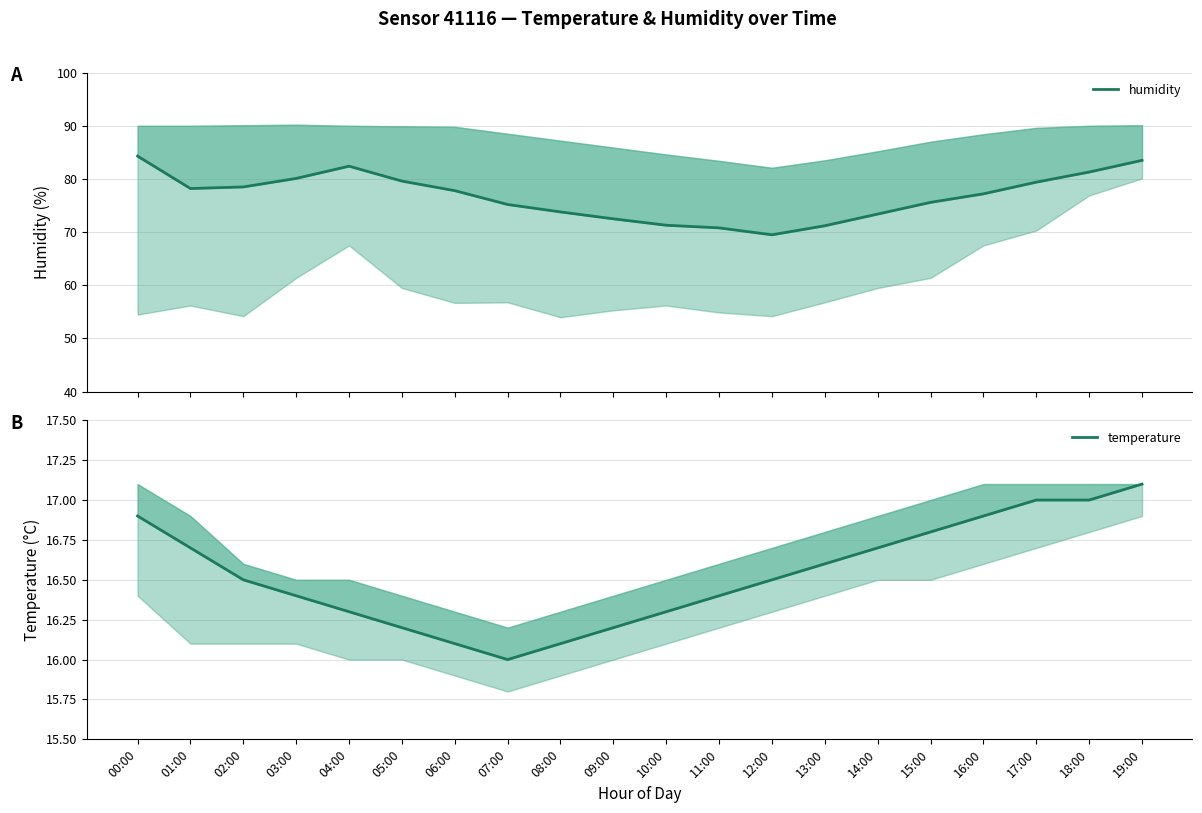

Where is temperature nearest to the value 16?

07:00